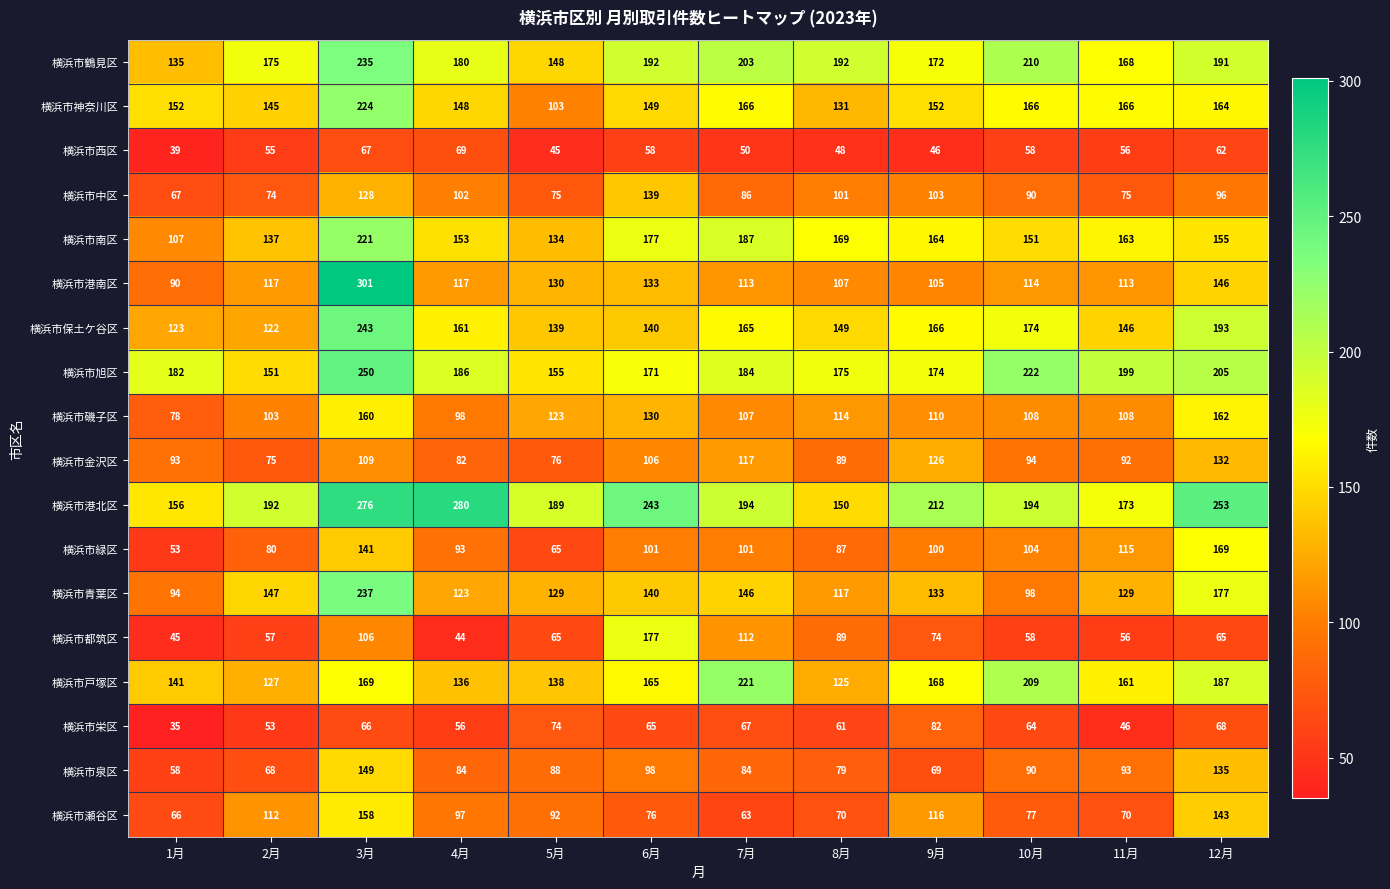

The 横浜市中区 series shows 39 at 6月. True or false?

False